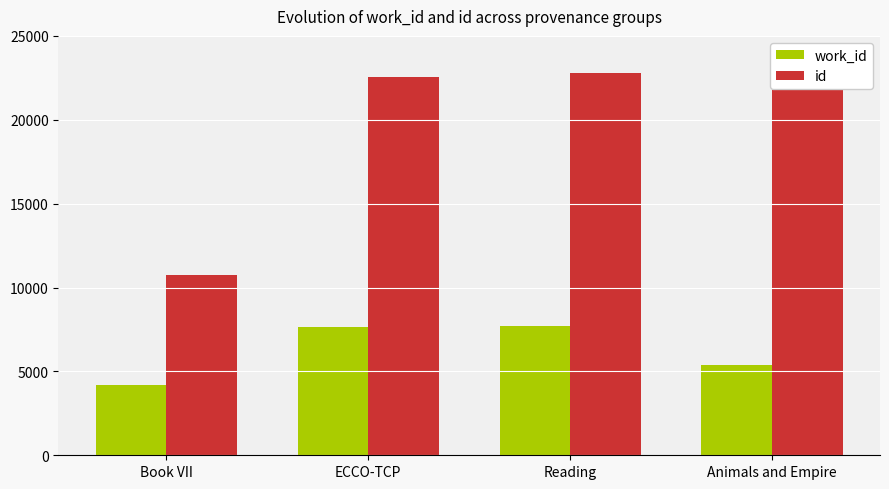

List the series in order of their overall mean, lowest first.

work_id, id